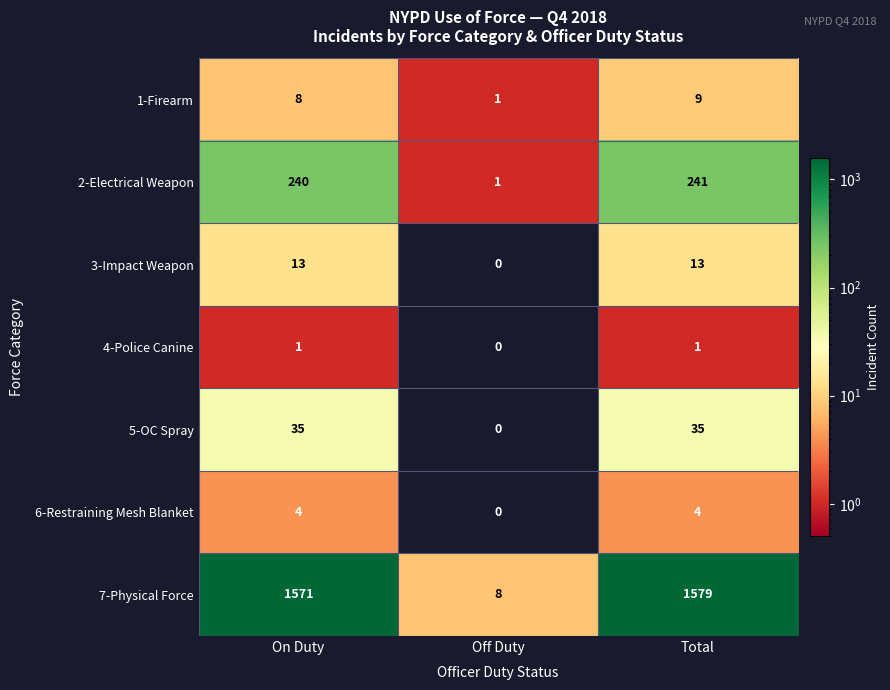

What is the spread (max minus min) of values at On Duty?

1570